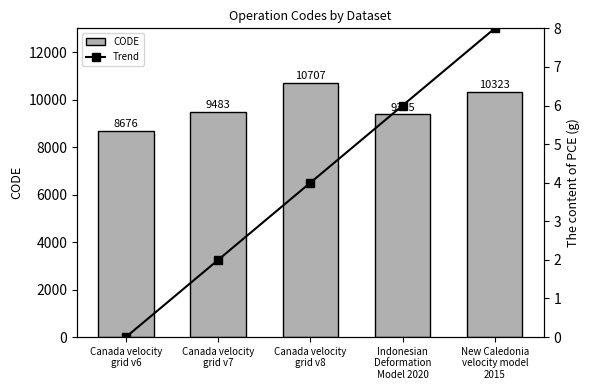

Between Canada velocity
grid v8 and Indonesian
Deformation
Model 2020, which series saw the biggest shift?

CODE